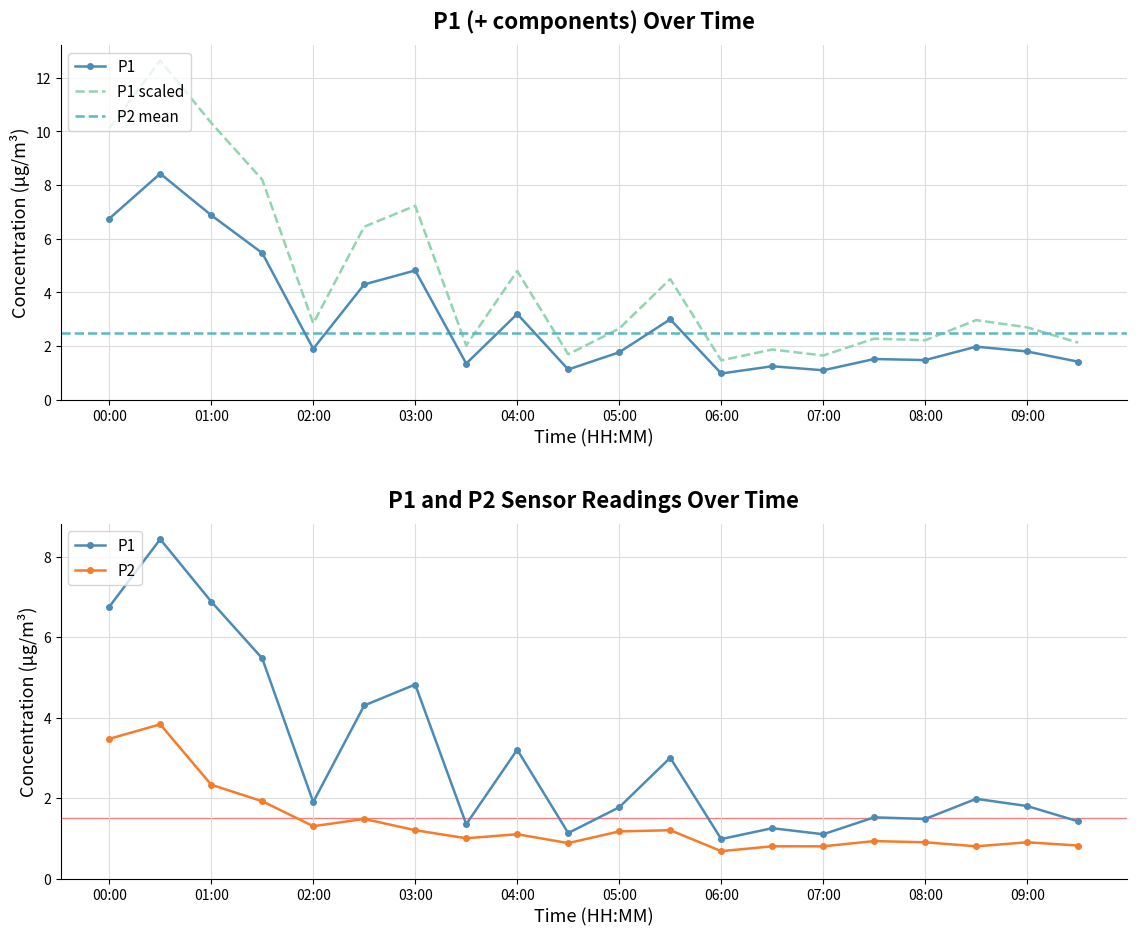

What is the lowest value of the P2 series?

0.7